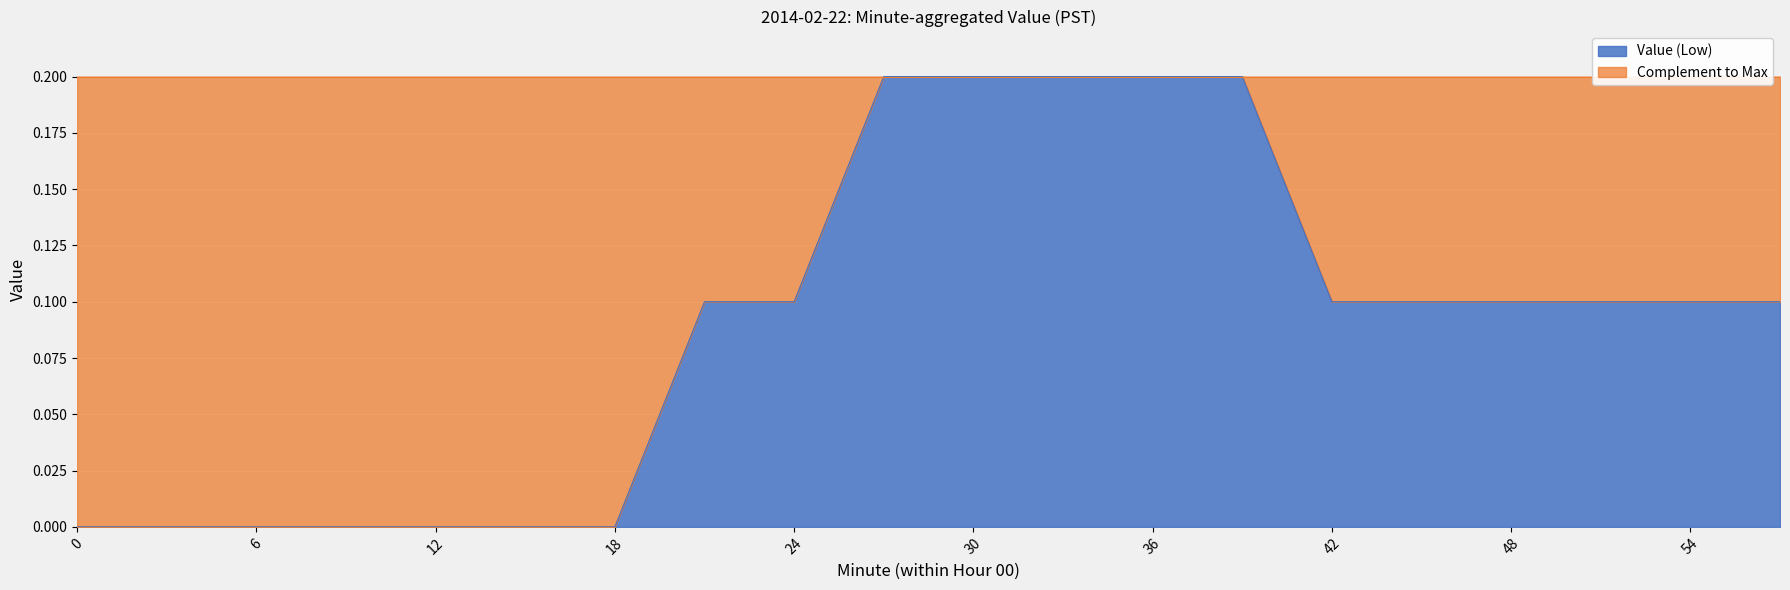

Is it true that the value at 36 is 0.2?

True